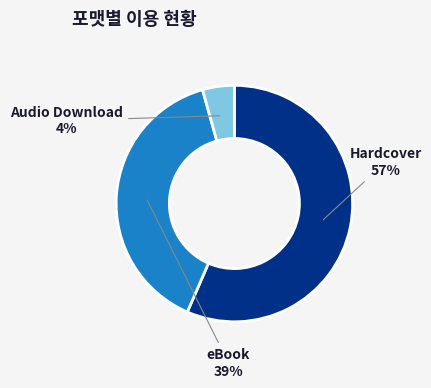

What percentage is the Audio Download slice, to the nearest percent?

4%